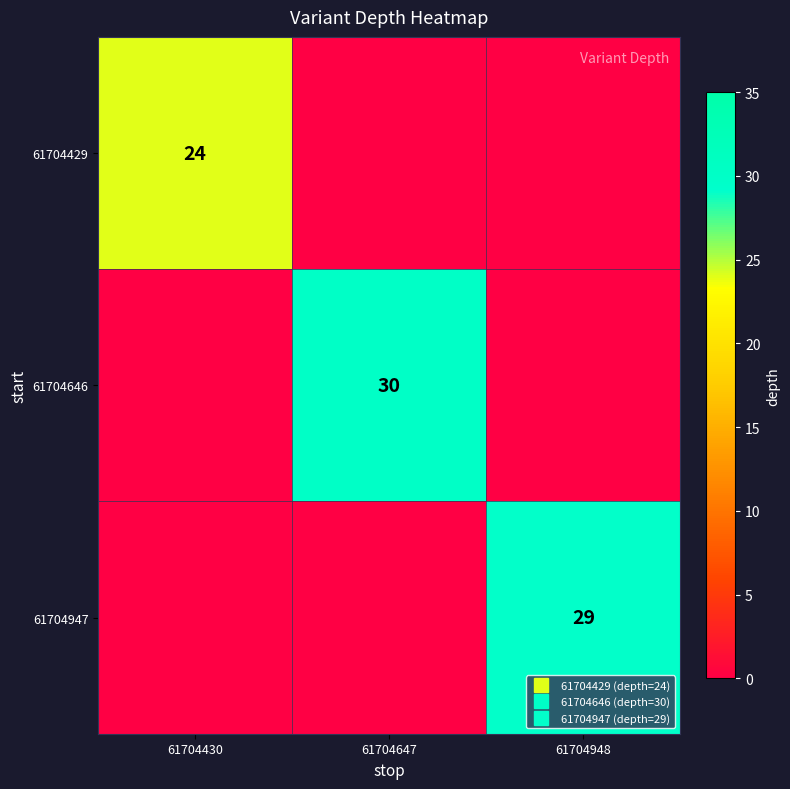

How many 61704429 values are between 0 and 24?

3